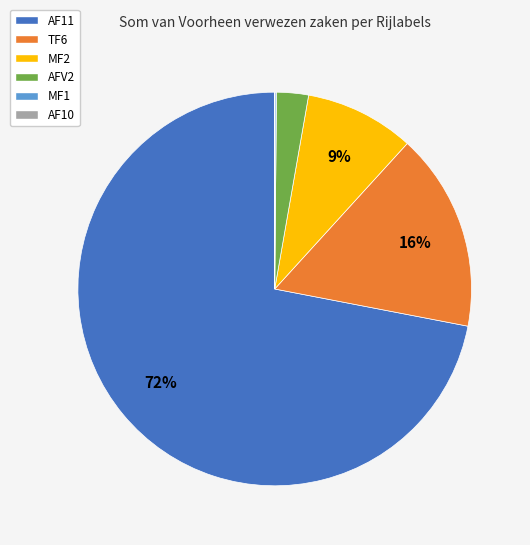

Is it true that AF11 is 72% of the pie?

True